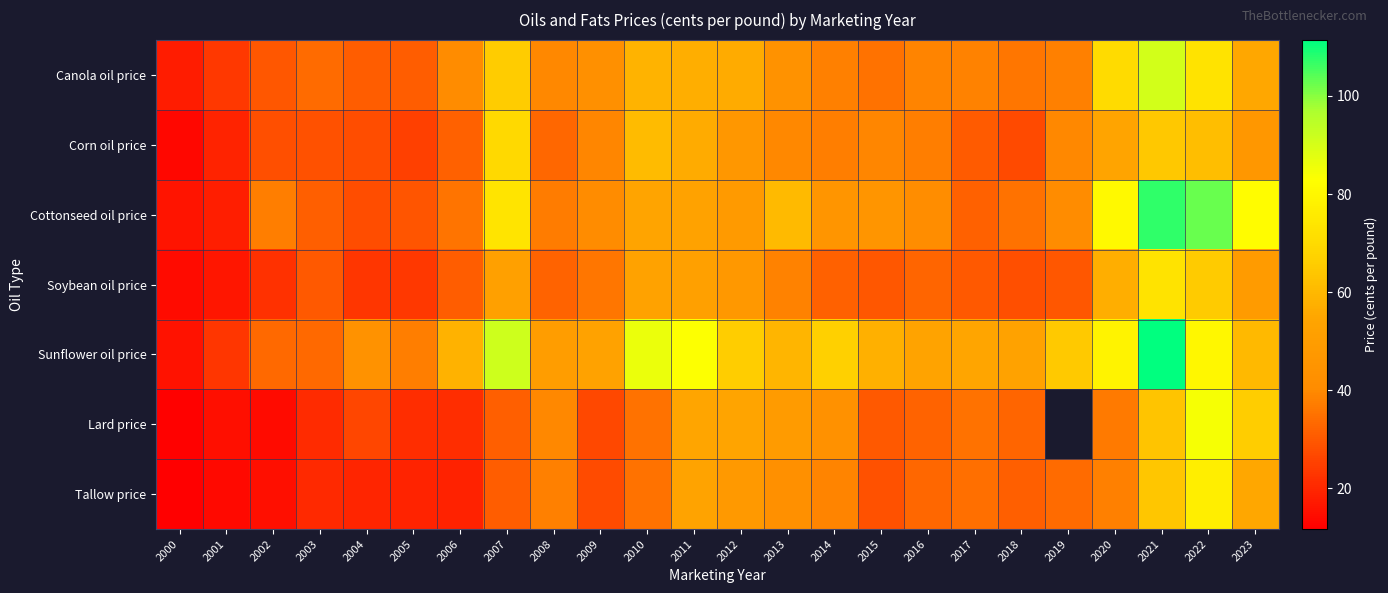

What is the average value of the Corn oil price series?

39.8